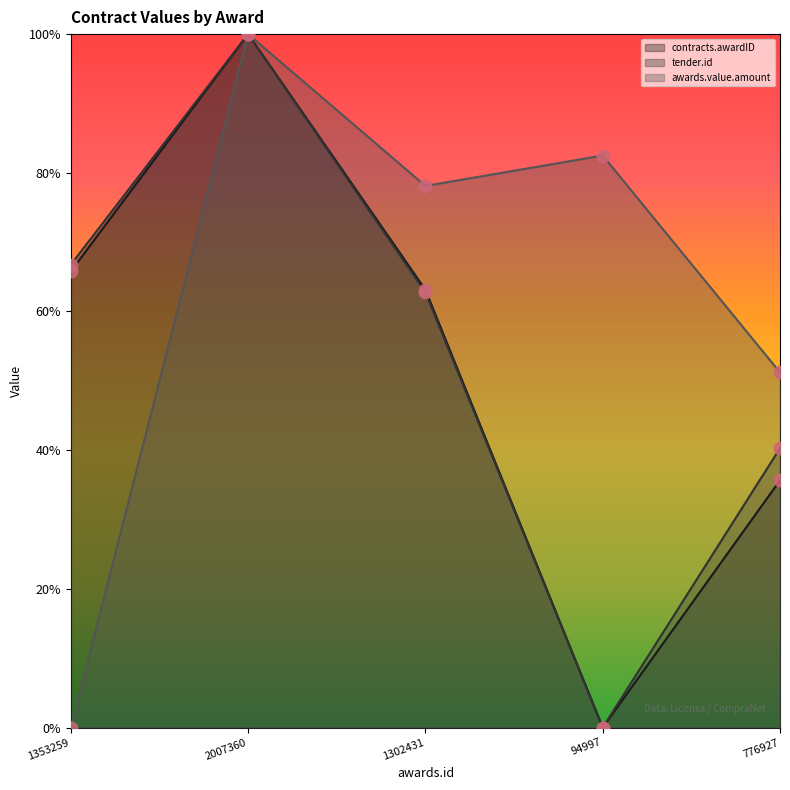

Which series has the largest total across all categories?

awards.value.amount